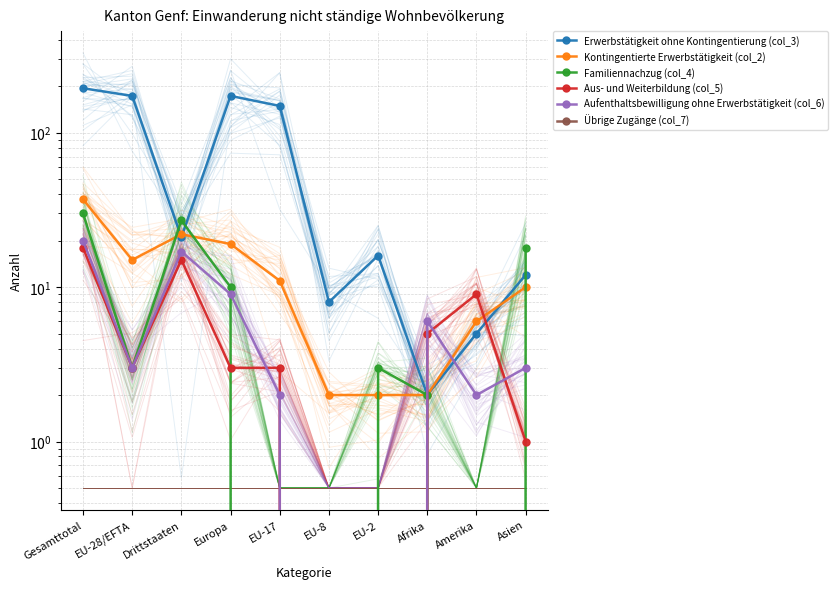

The Aus- und Weiterbildung (col_5) series shows -7 at EU-8. True or false?

False